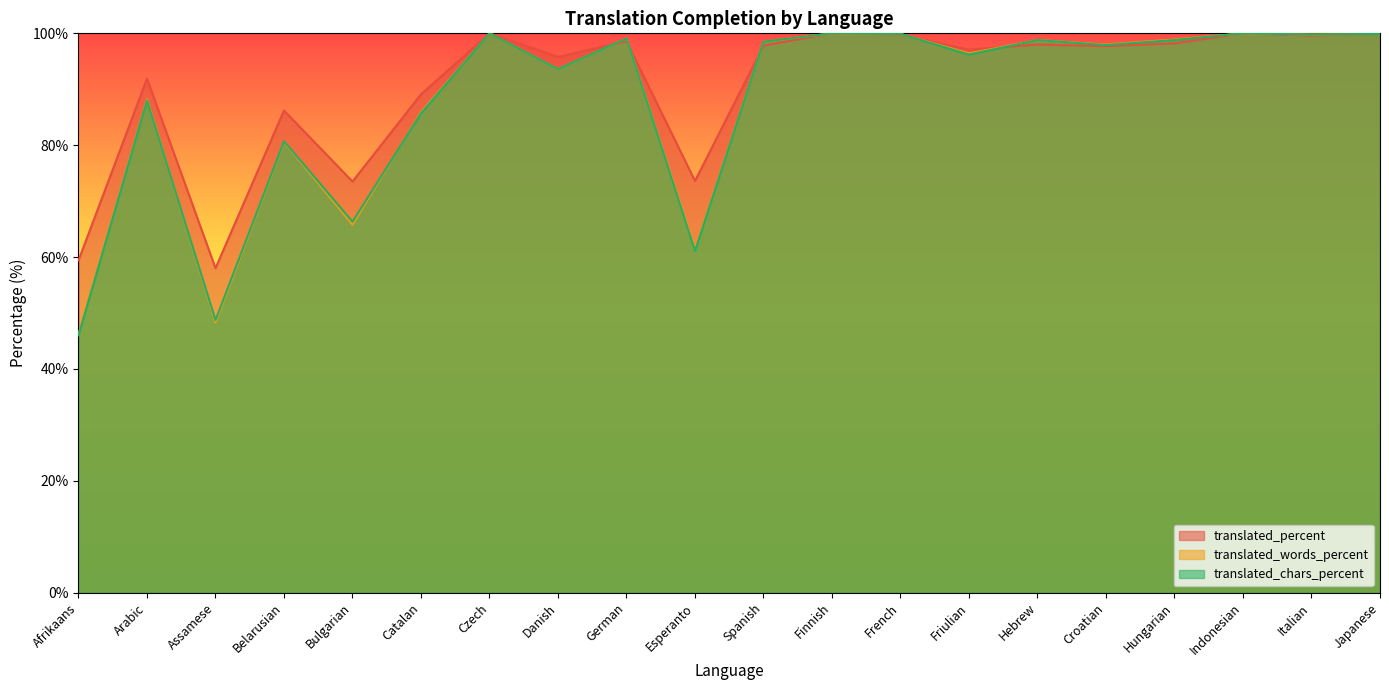

True or false: translated_chars_percent has a value of 88.0 at Arabic.

True